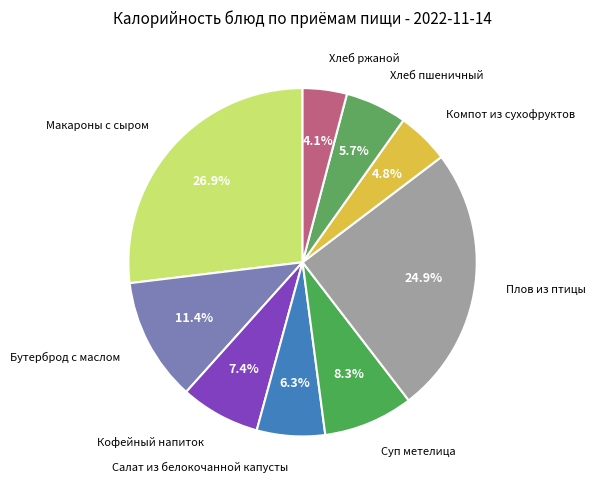

How many slices are in this pie chart?

9